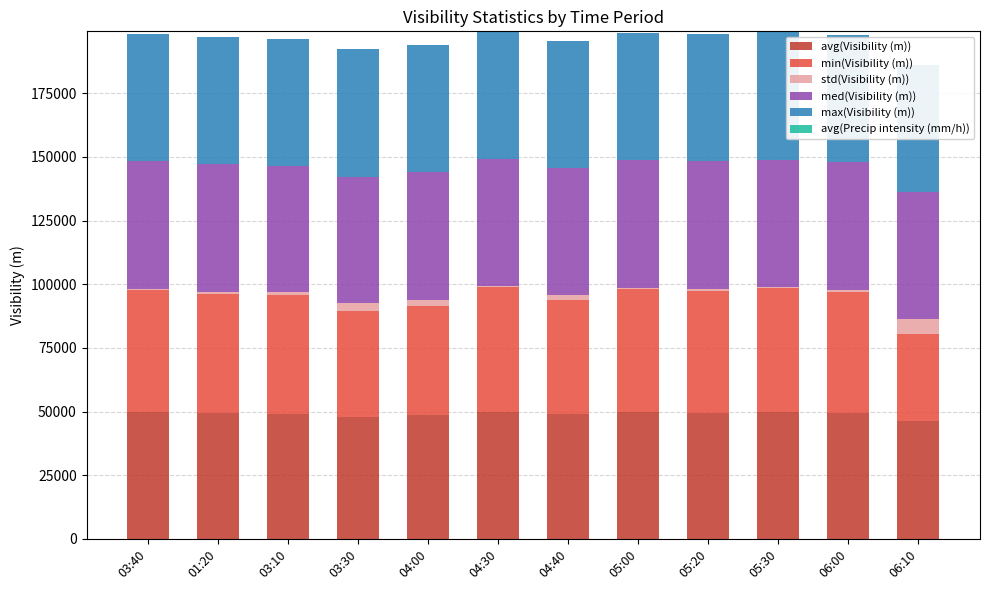

The max(Visibility (m)) series shows 50000 at 04:30. True or false?

True